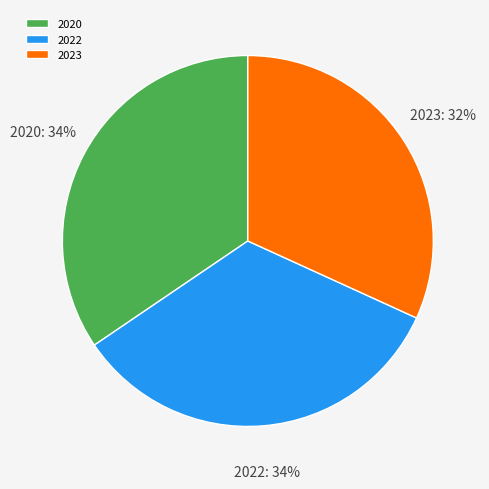

Which category has the biggest portion of the pie?

2020